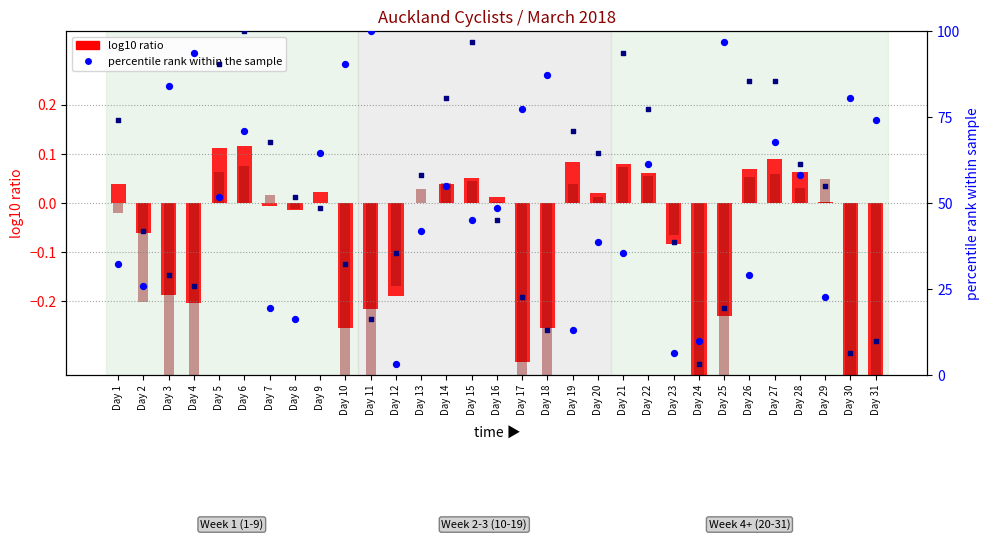

What is the total value across all series at Day 13?

100.0